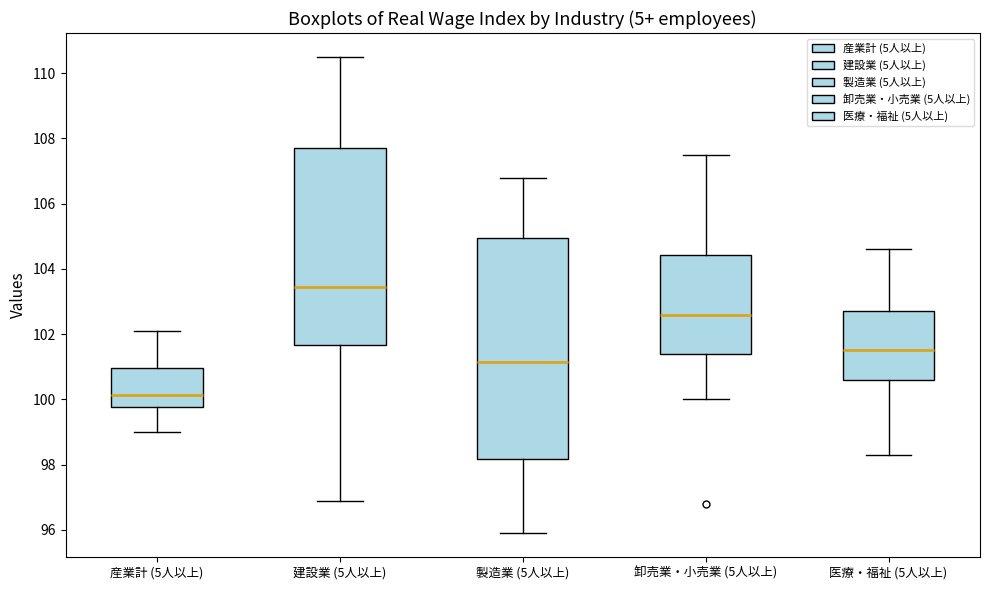

Which box is the tallest, from its lower edge to its upper edge?

製造業 (5人以上)